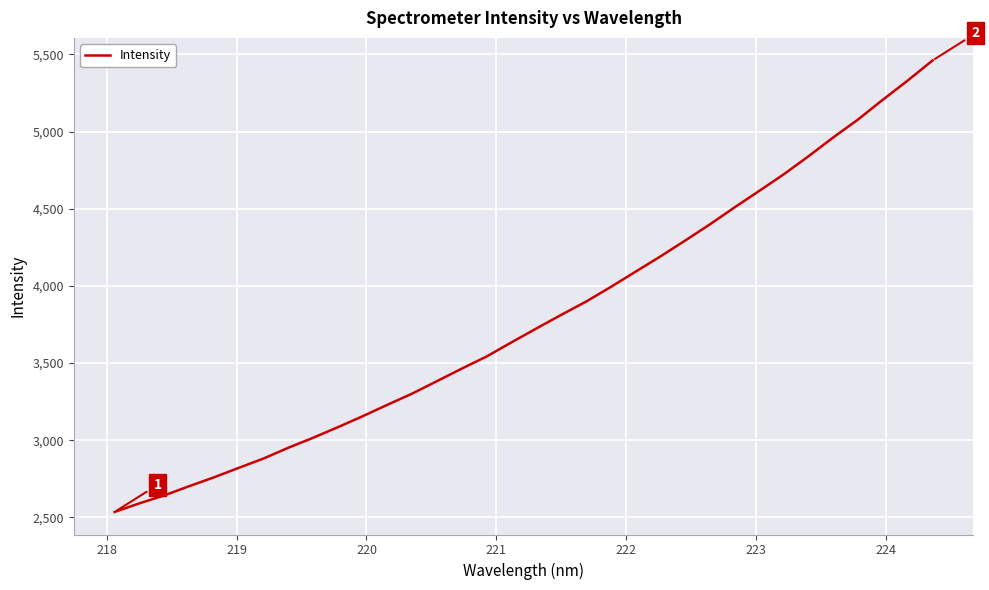

What is the maximum value shown in the chart?

5460.5